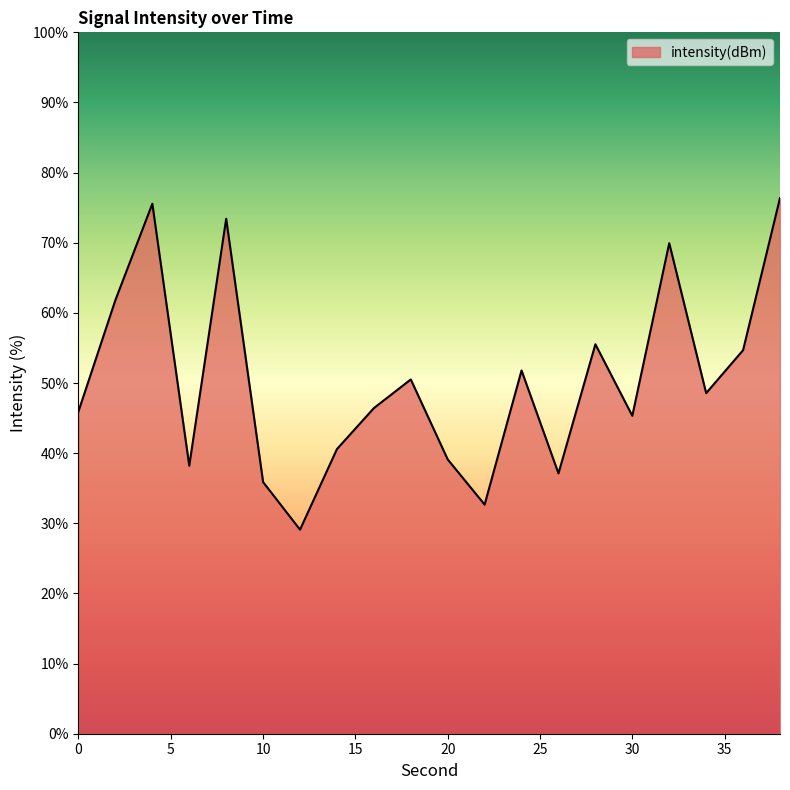

What is the smallest value displayed?

29.1